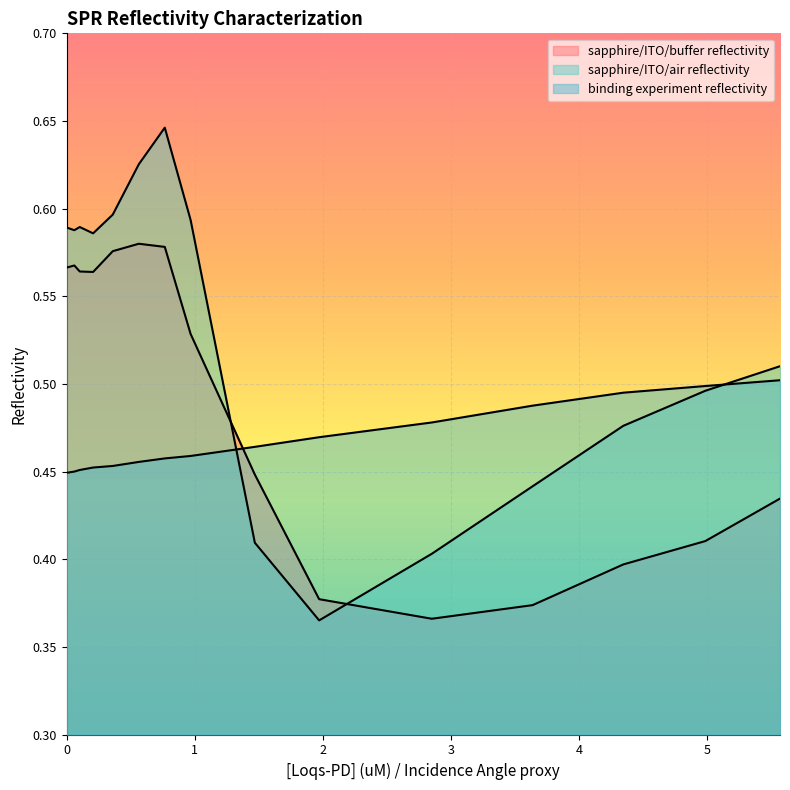

Reading left to right, extract all data points from this chart.

sapphire/ITO/buffer reflectivity: 0.6	0.6	0.6	0.6	0.6	0.6	0.6	0.5	0.4	0.4	0.4	0.4	0.4	0.4	0.4
sapphire/ITO/air reflectivity: 0.6	0.6	0.6	0.6	0.6	0.6	0.6	0.6	0.4	0.4	0.4	0.4	0.5	0.5	0.5
binding experiment reflectivity: 0.4	0.5	0.5	0.5	0.5	0.5	0.5	0.5	0.5	0.5	0.5	0.5	0.5	0.5	0.5